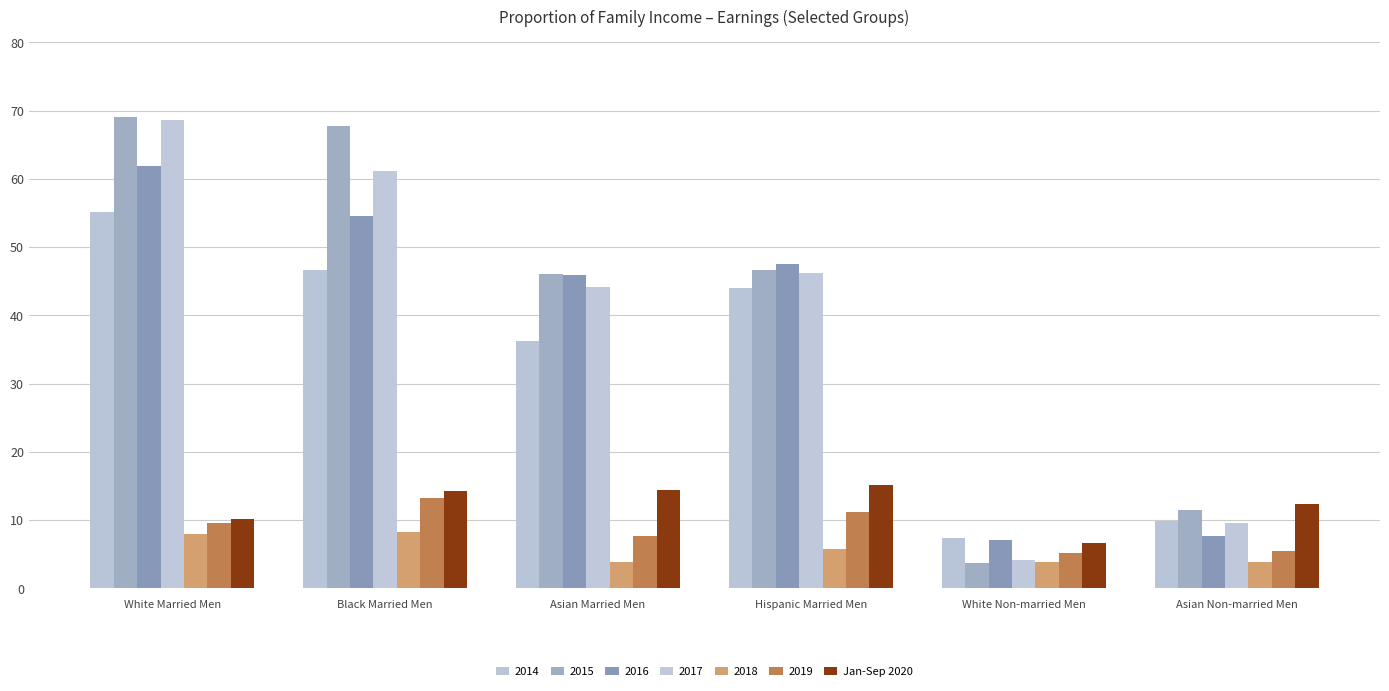

What is the label of the 6th bar from the right?

White Married Men